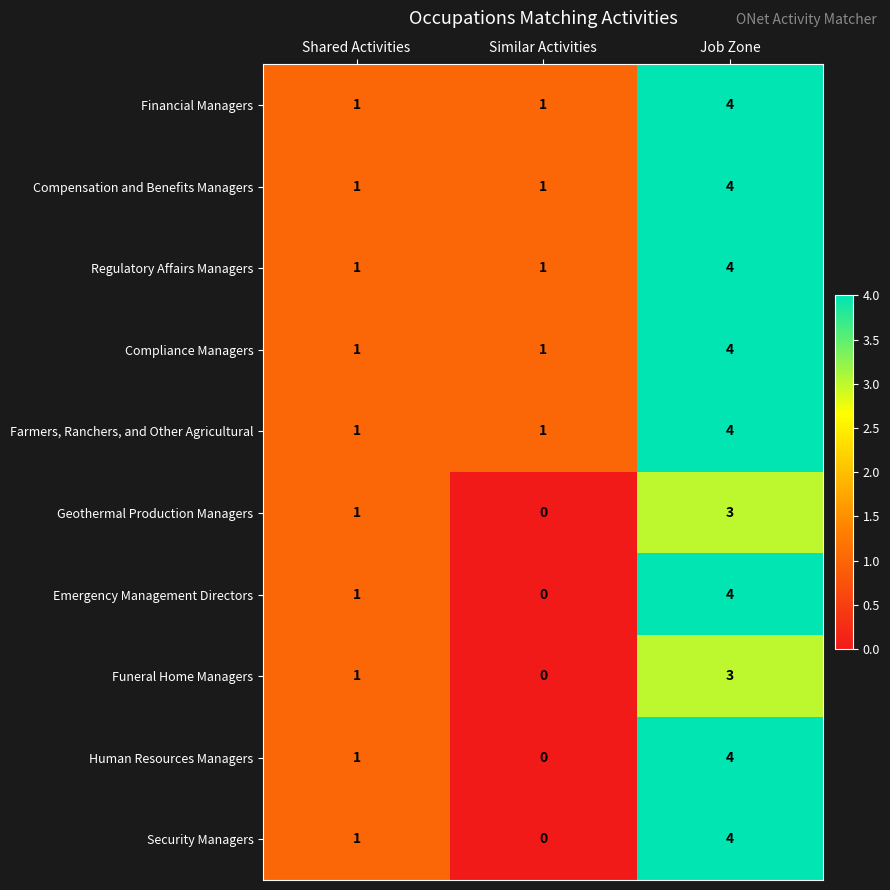

What is the difference between the maximum and minimum values in the Farmers, Ranchers, and Other Agricultural series?

3